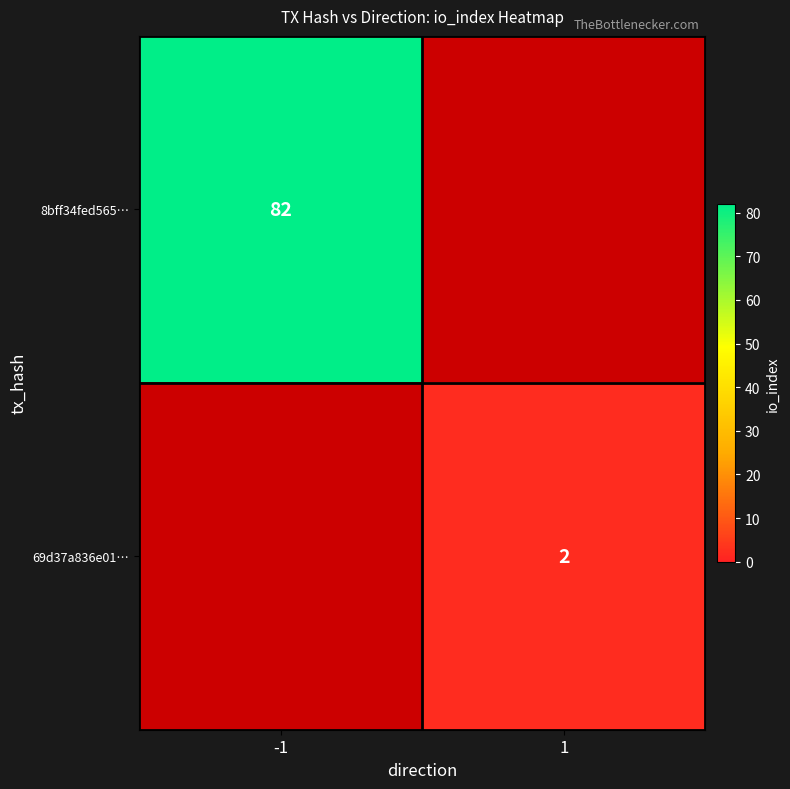

How many series are shown in this chart?

2